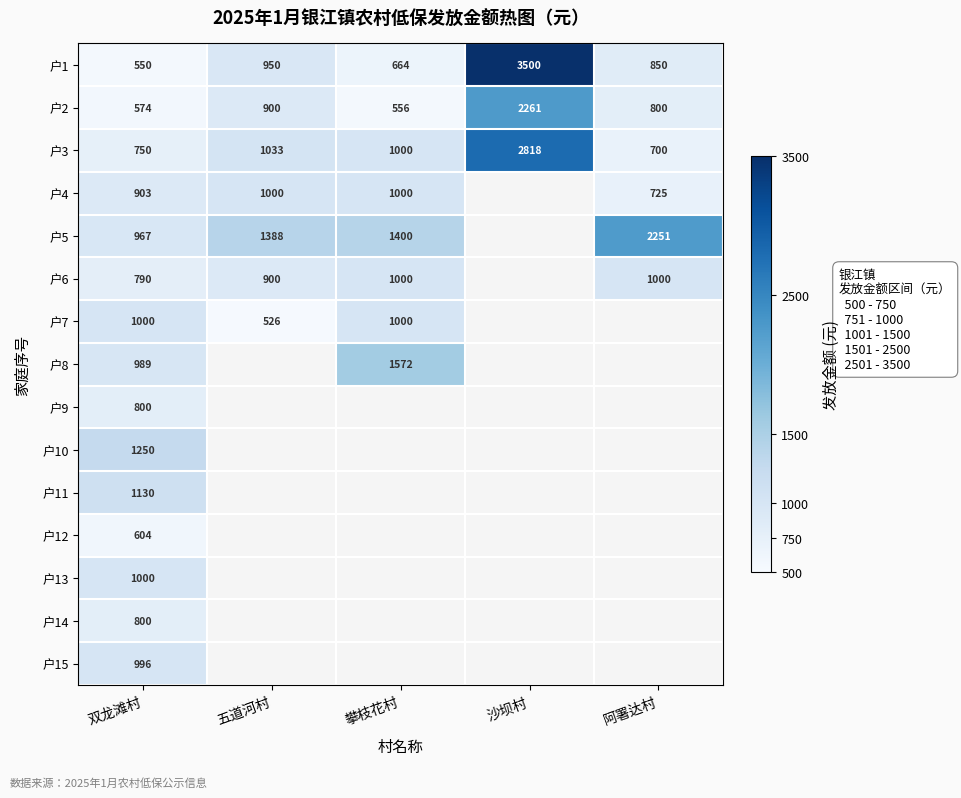

Is it true that 户3 equals 1033 at 五道河村?

True